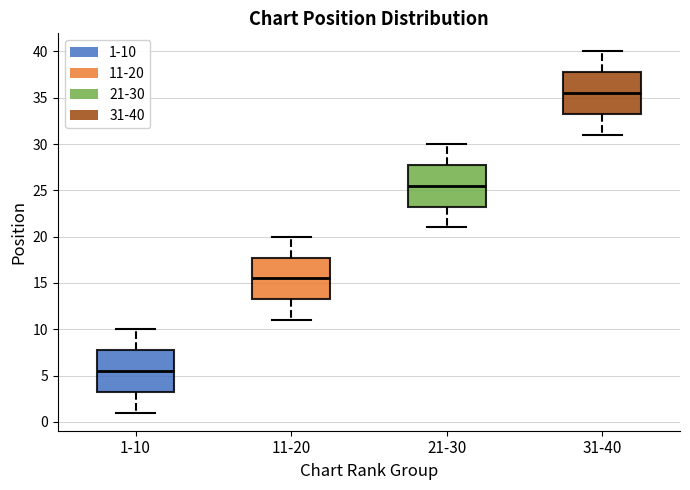

Reading left to right, transcribe this box plot: for each box, give where its median line is, the range the box spans, and where its two whiskers end, as read against the y-axis. The values are not printed on the chart, so give them approximately, as read against the axis.

1-10: median 5.5, box 3.5 to 8.0, whiskers 1.0 to 10.0
11-20: median 15.5, box 13.5 to 18.0, whiskers 11.0 to 20.0
21-30: median 25.5, box 23.5 to 28.0, whiskers 21.0 to 30.0
31-40: median 35.5, box 33.5 to 38.0, whiskers 31.0 to 40.0